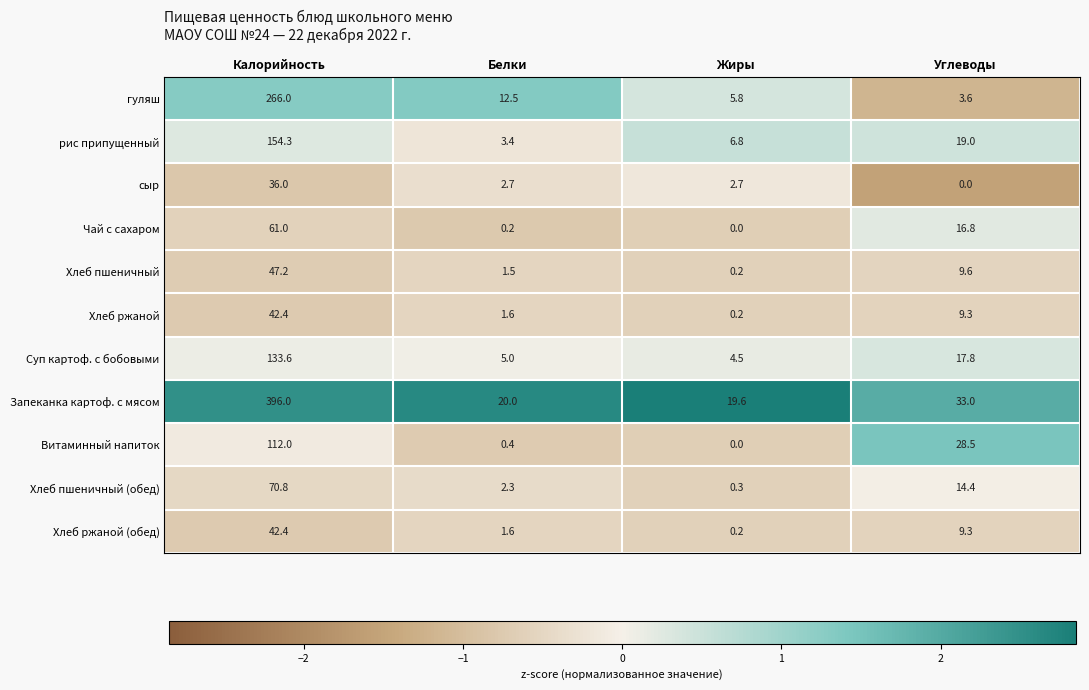

What is the average value of the Хлеб ржаной series?

13.4